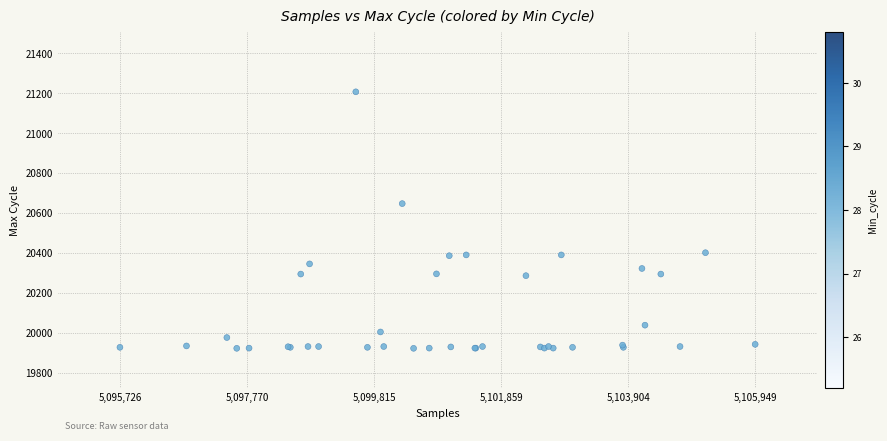

What Y value in the scatter plot is closest to 20565?

20648